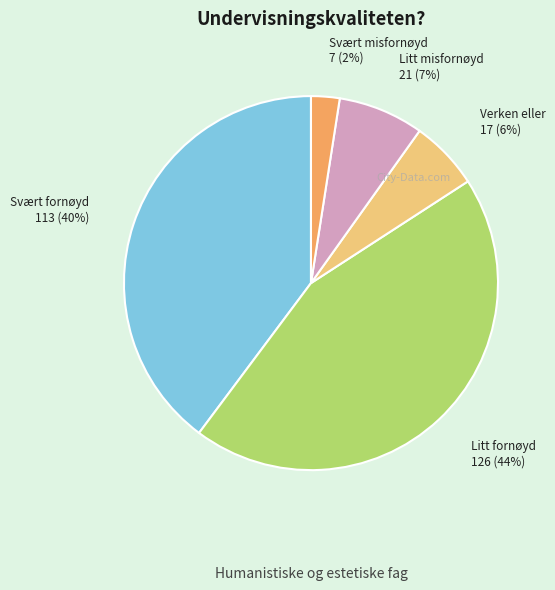

Does Svært fornøyd account for over 50% of the chart?

No